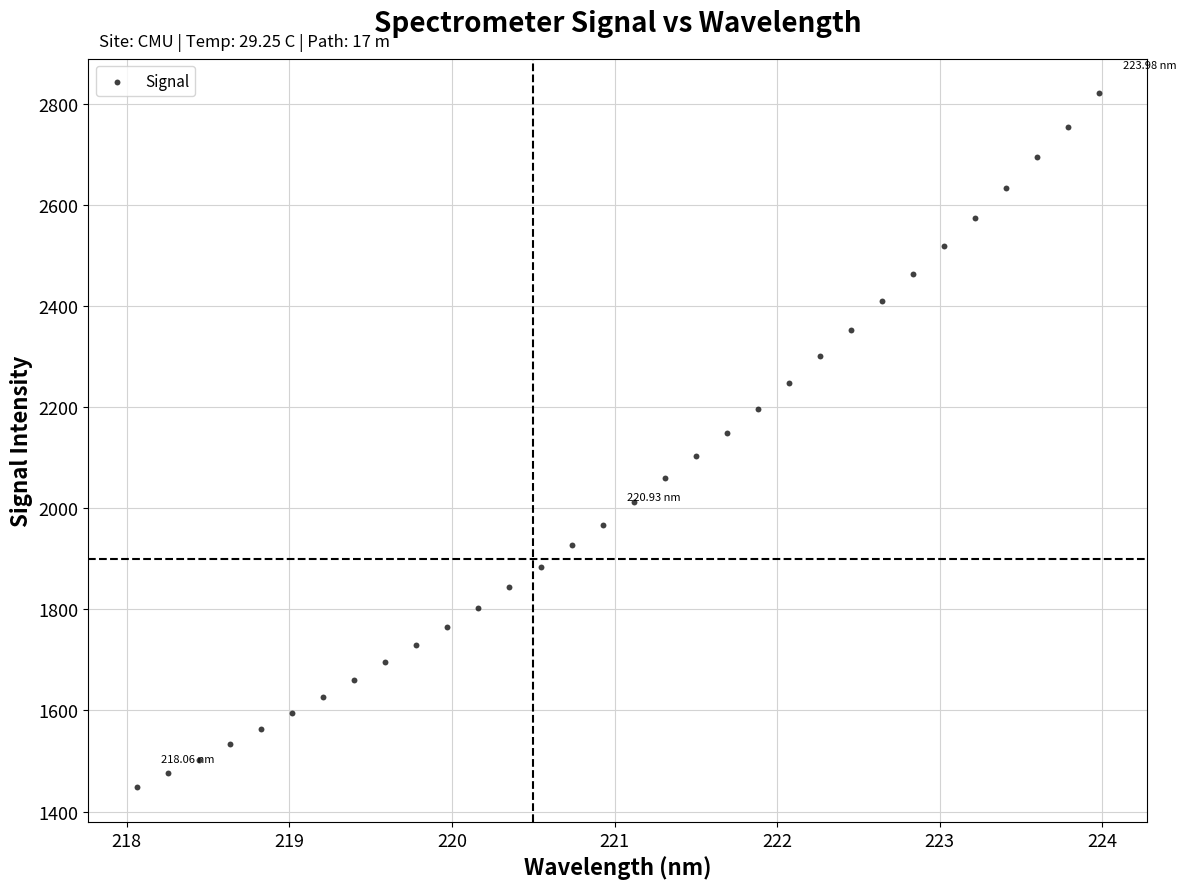

What is the range of Y values (max minus min)?

1372.0